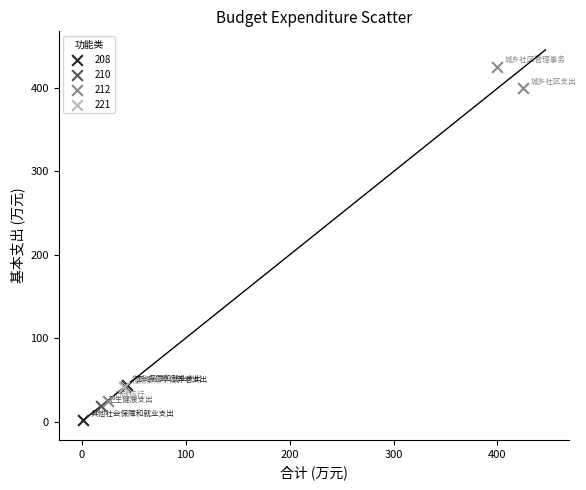

What are all the series names shown in the legend?

208, 210, 212, 221